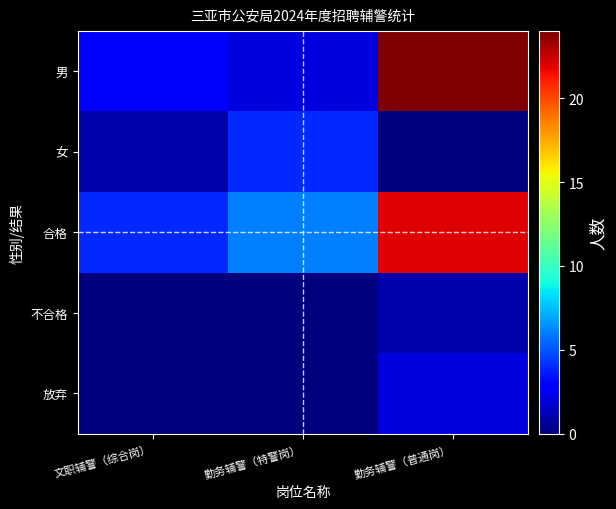

Which series has the largest range (max minus min)?

男